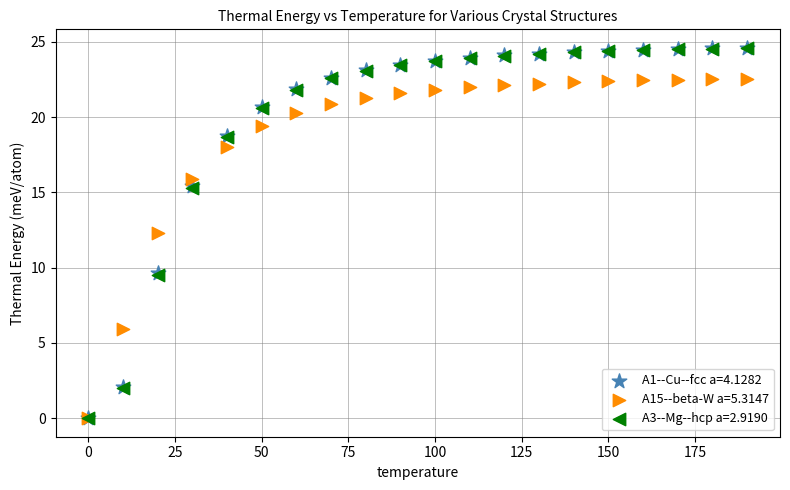

What are all the series names shown in the legend?

A1--Cu--fcc a=4.1282, A15--beta-W a=5.3147, A3--Mg--hcp a=2.9190